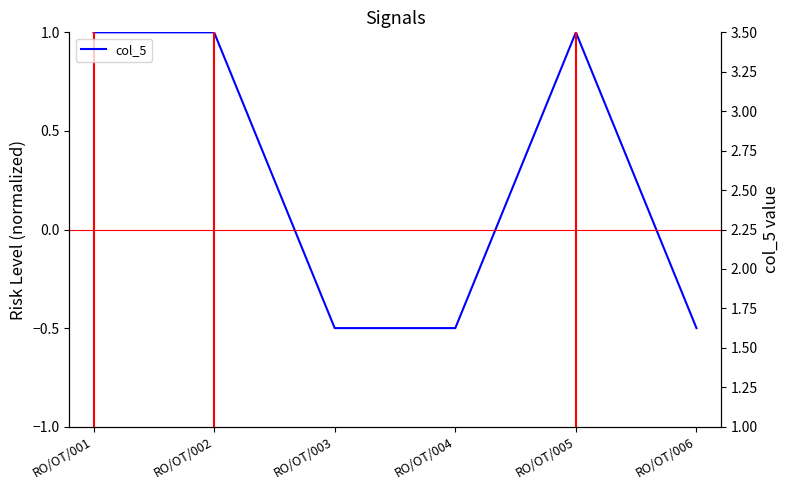

True or false: the data has more than 2 interior local peaks.

False